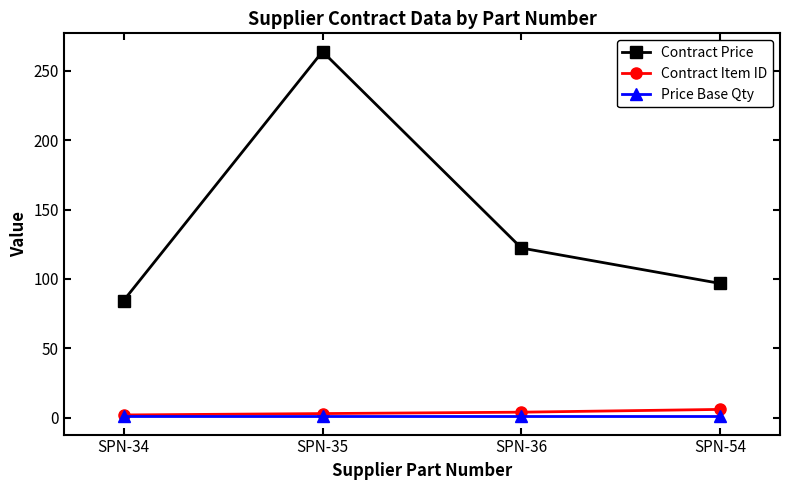

At which label does Contract Price reach its minimum?

SPN-34